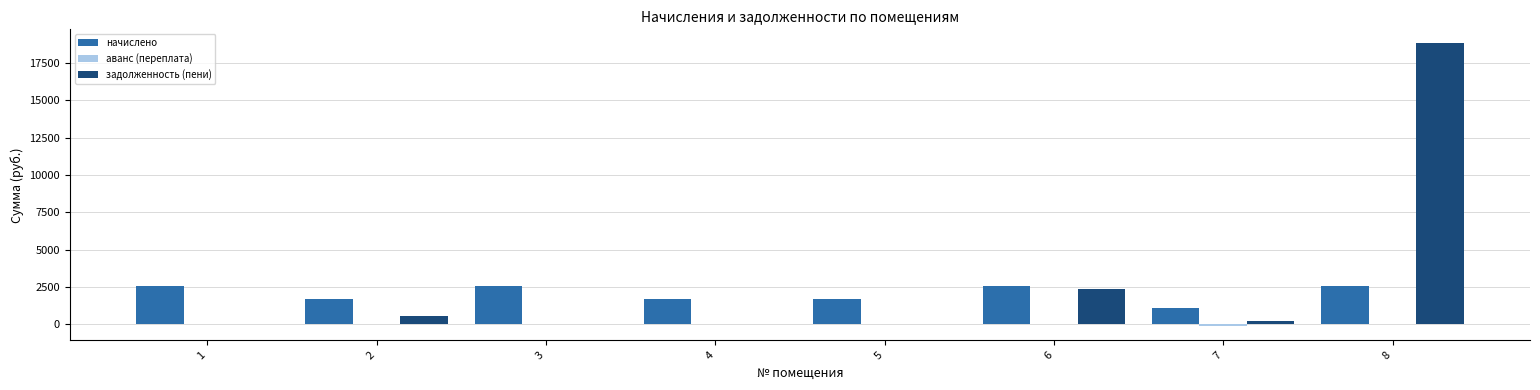

How many distinct data groups are displayed?

3